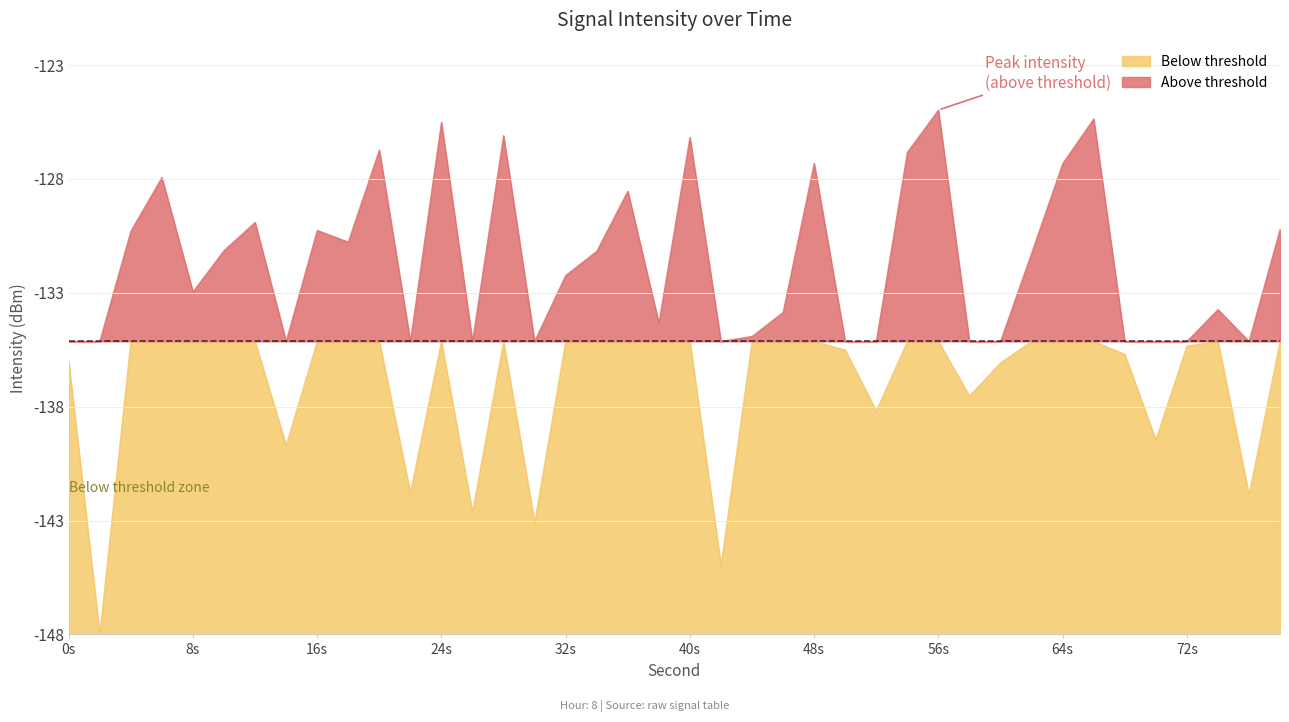

Does the chart have visible grid lines?

Yes